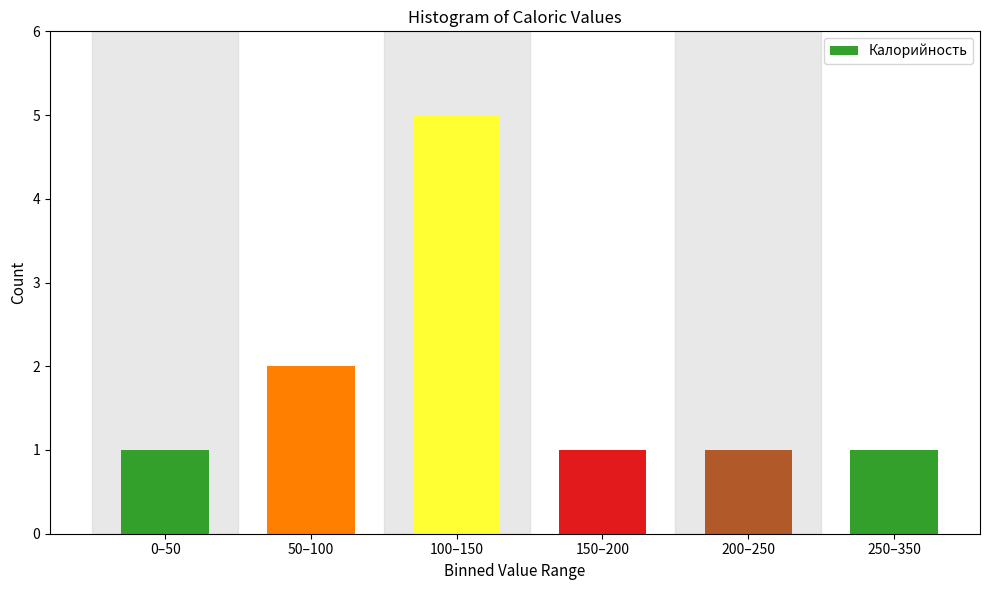

Reading left to right, list all the values displayed in this chart.

0–50=1	50–100=2	100–150=5	150–200=1	200–250=1	250–350=1